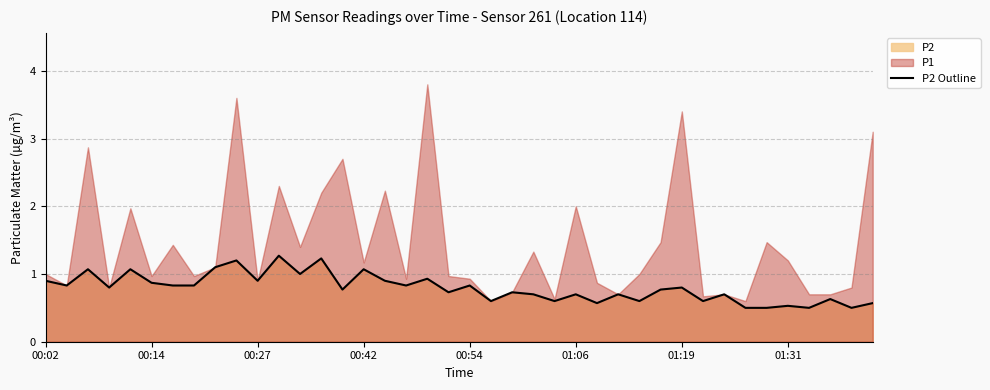

The P2 Outline series shows 0.9 at 01:31. True or false?

False